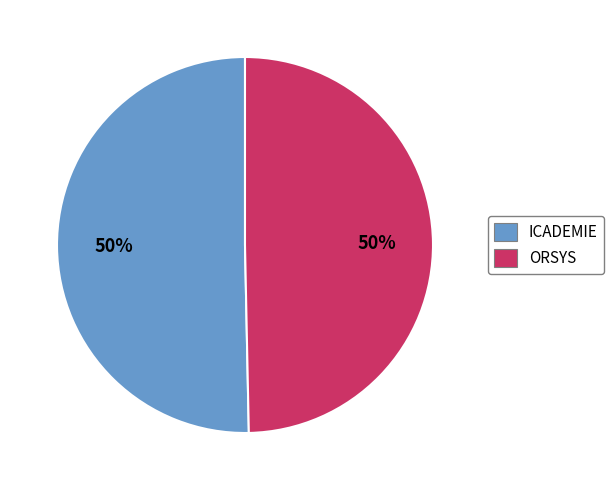

Do ORSYS and ICADEMIE together represent more than half of the pie?

Yes